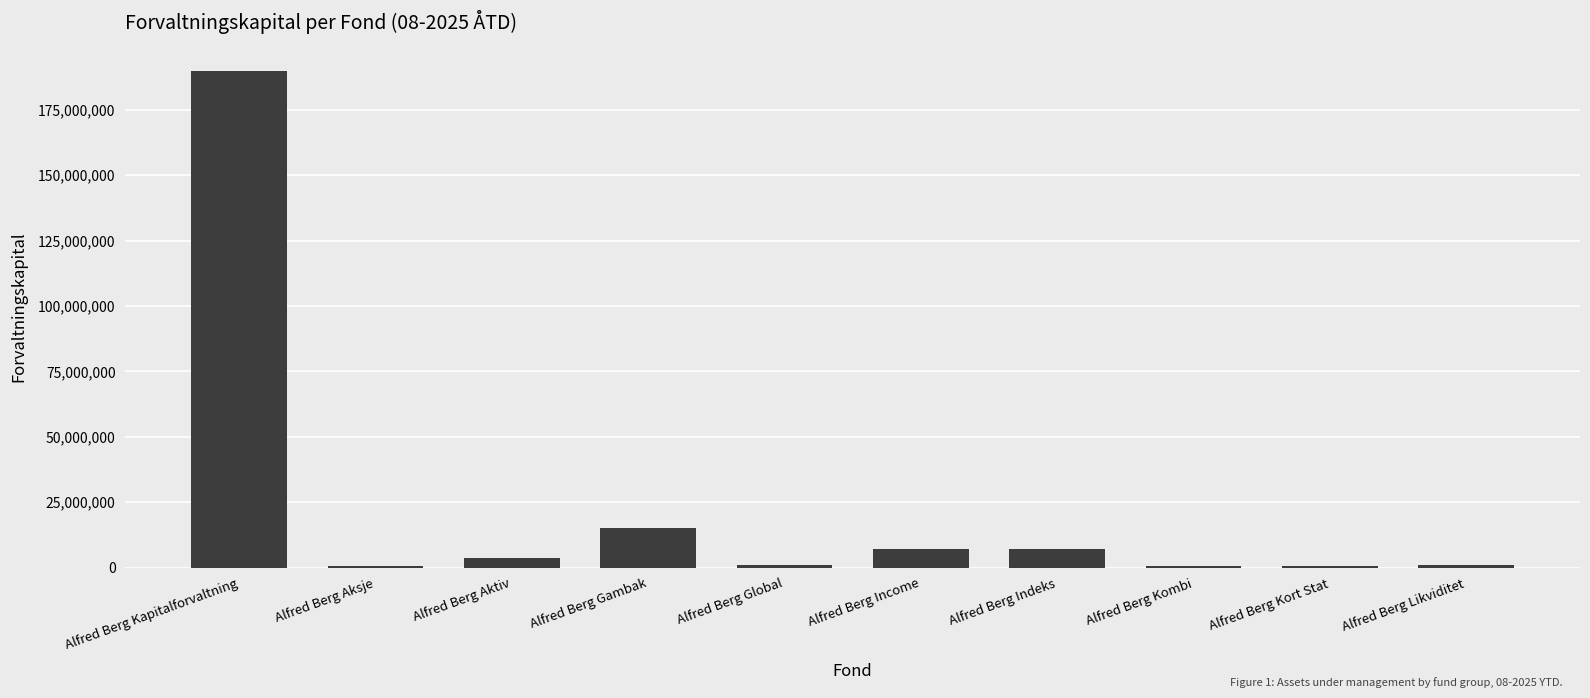

What is the sum of all values?

226918949